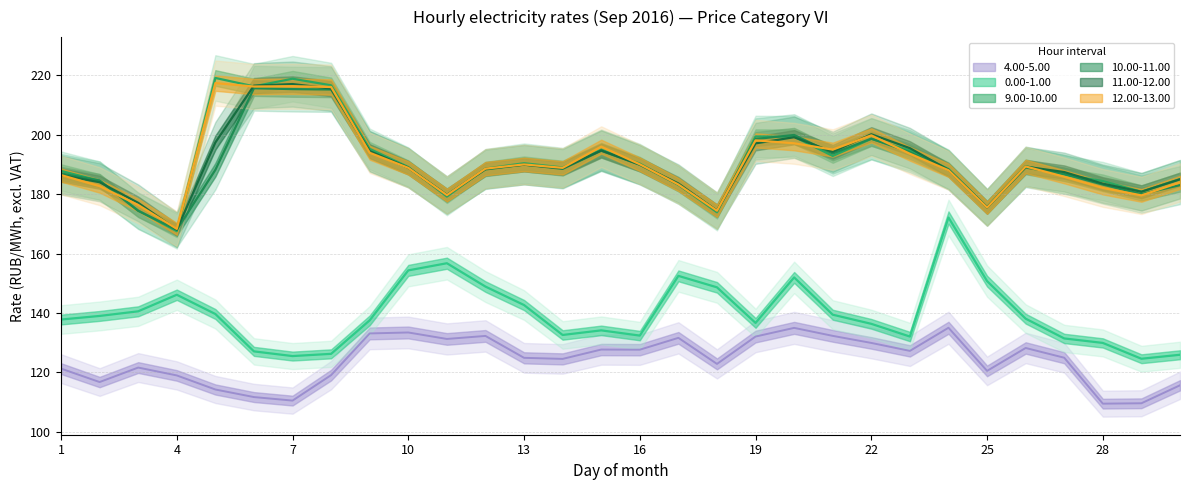

What is the difference between the second highest and minimum values in the 11.00-12.00 series?

48.5